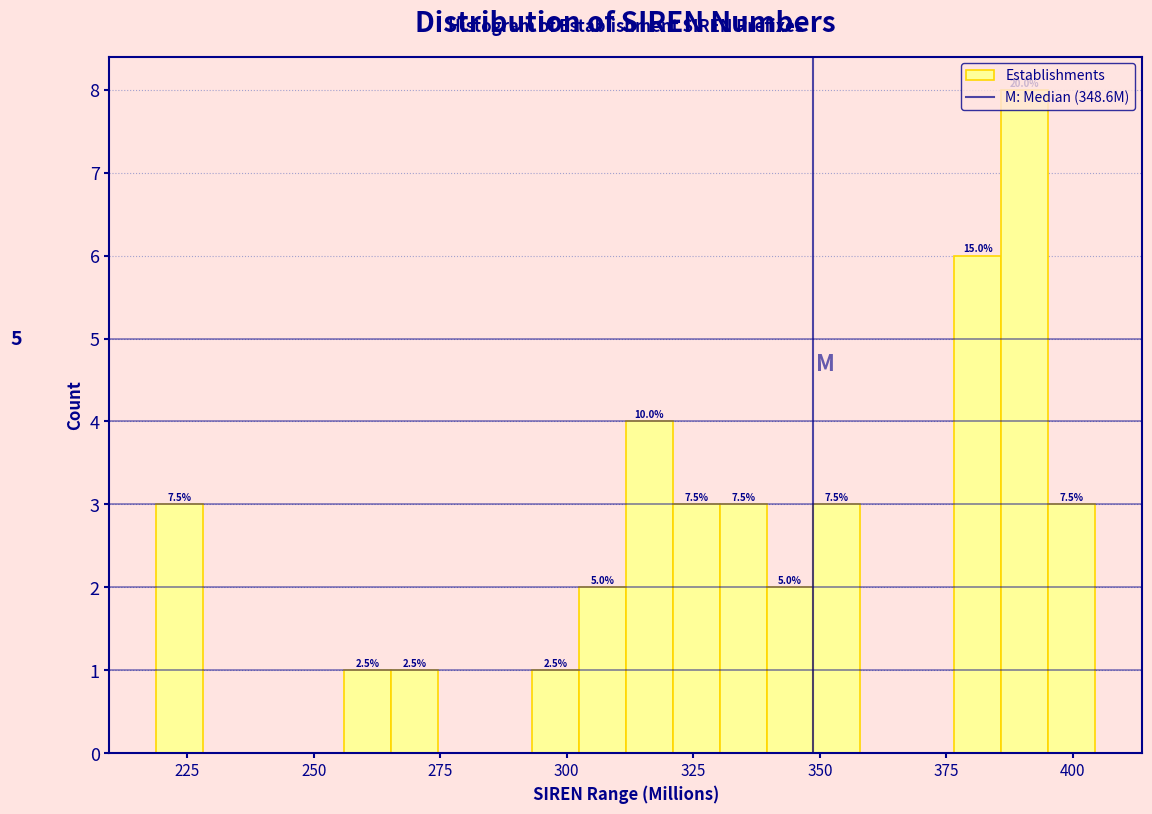

Read against the x-axis, roughly where is the centre of the tallest bar?

390